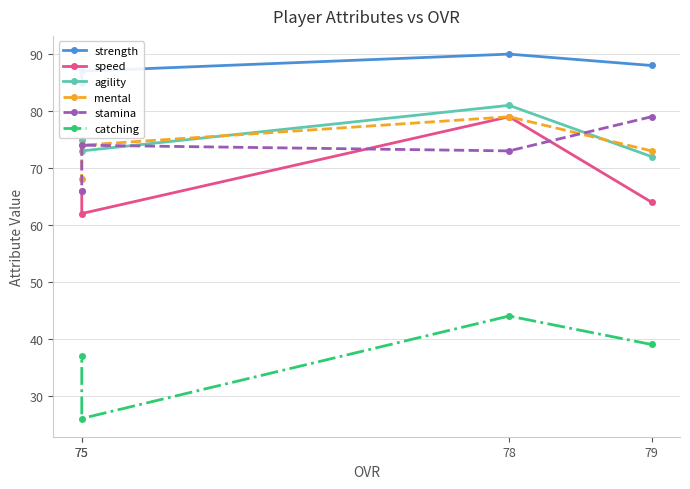

True or false: strength and agility cross at least once.

False